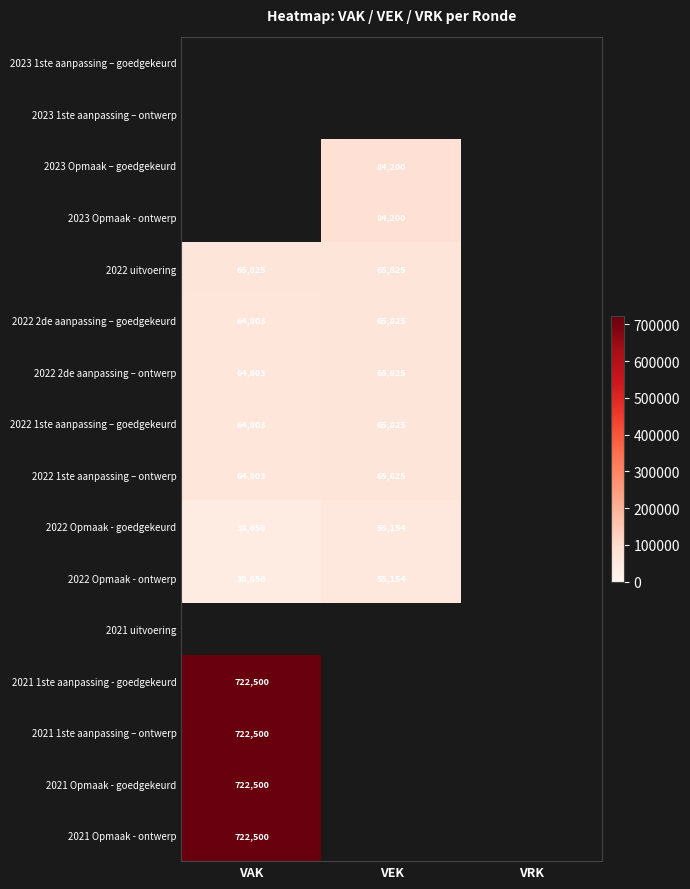

True or false: 2021 1ste aanpassing – ontwerp has a value of 722500 at VAK.

True